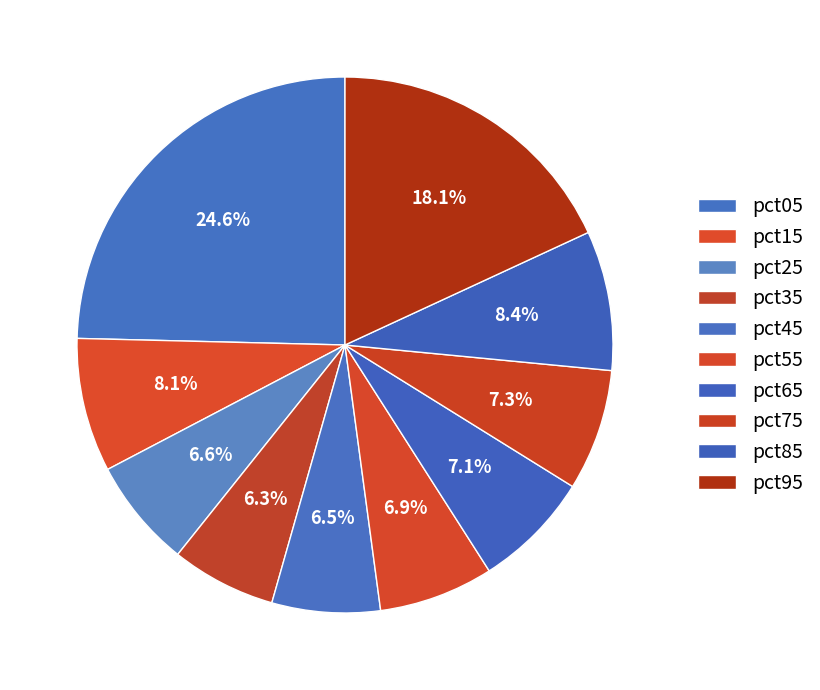

What percentage is NOT represented by pct75?

92.7%